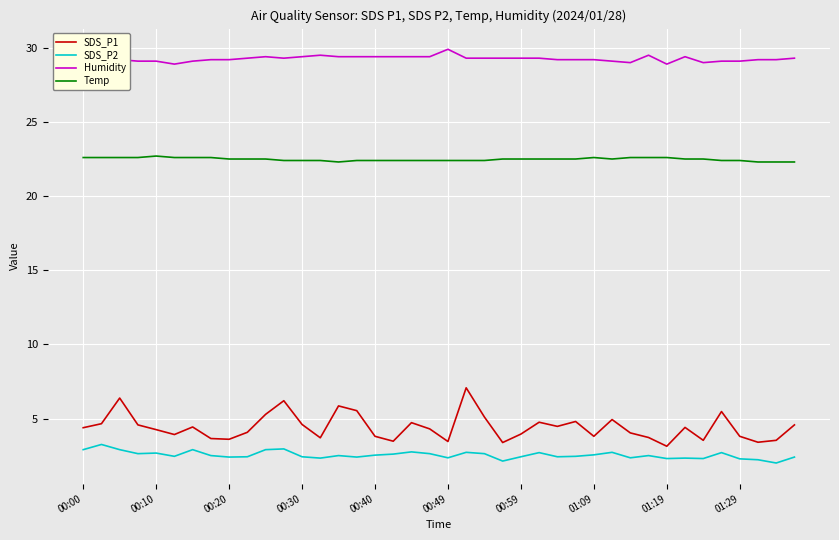

What is the greatest value displayed?

29.9